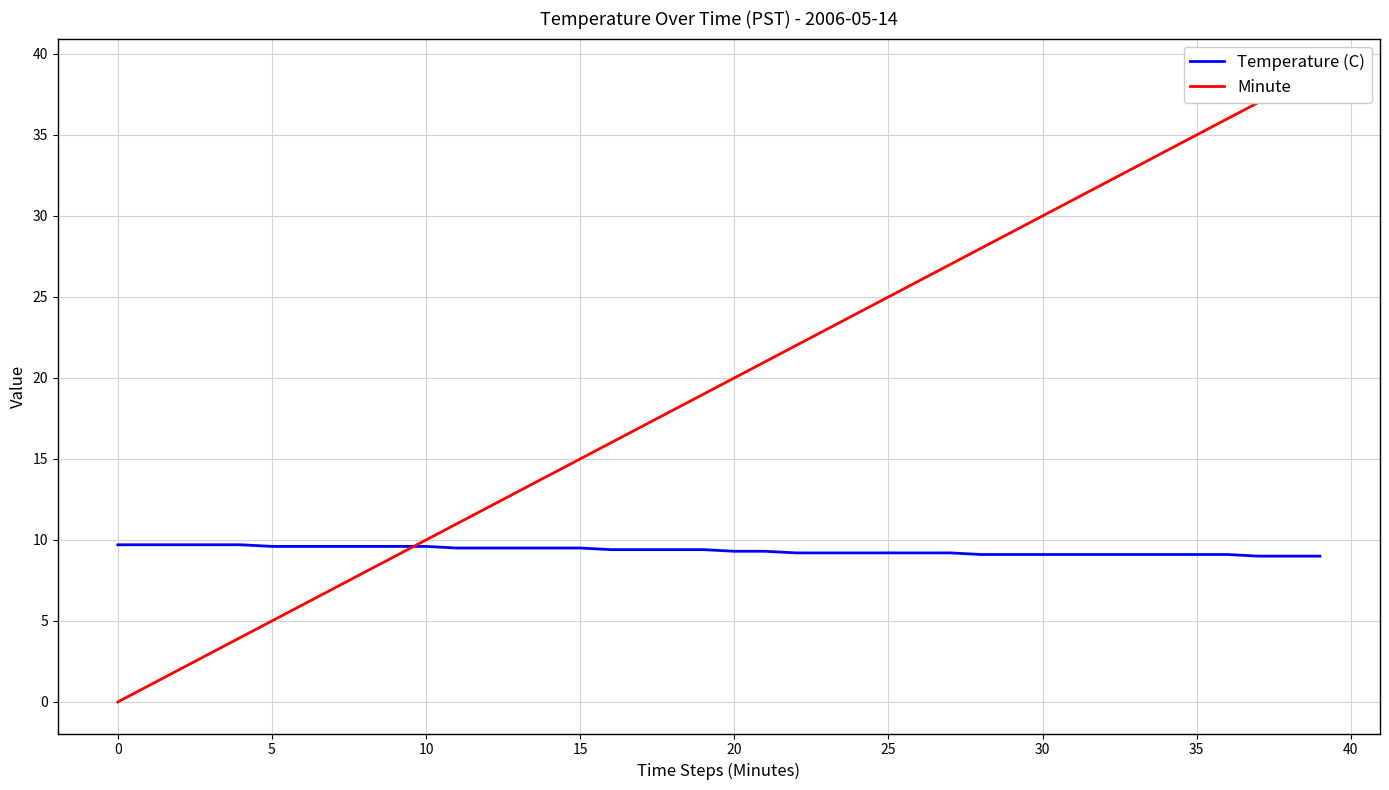

At which category is the sum across all series the highest?

39